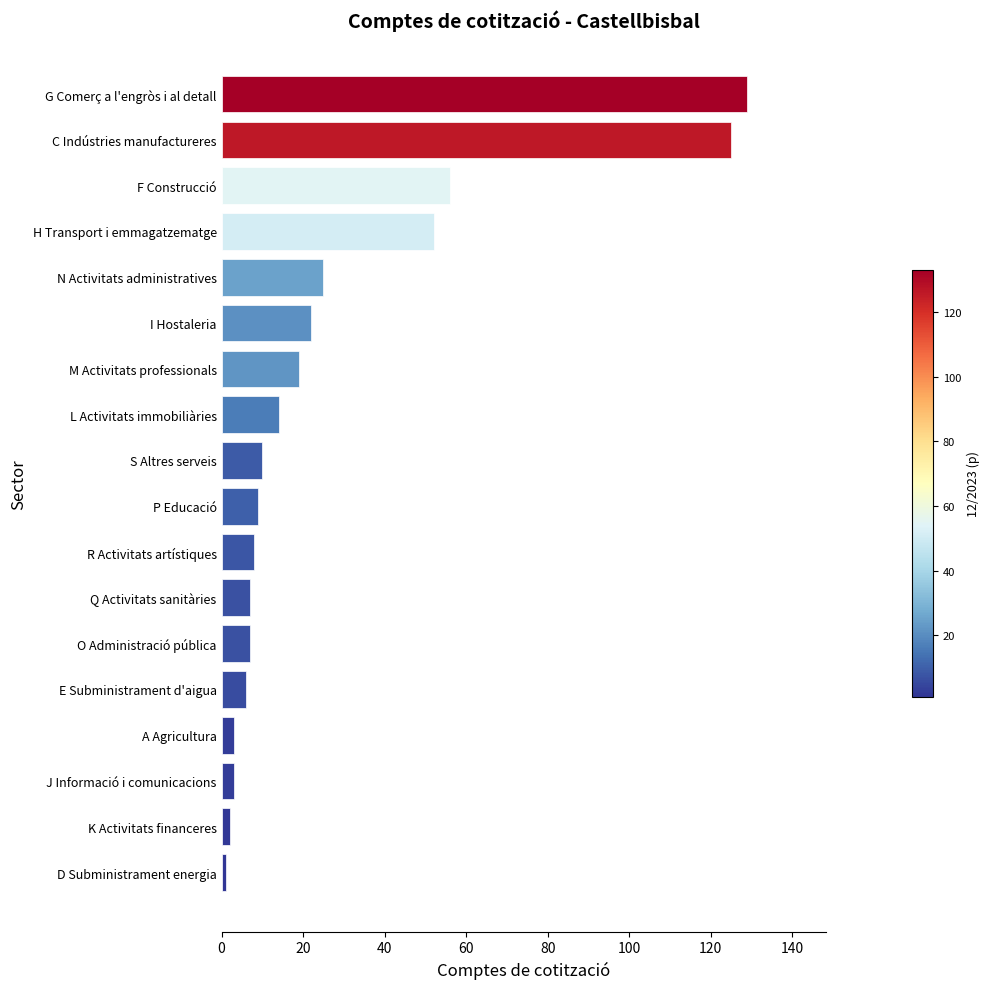

What is the difference between the maximum and minimum values?

128